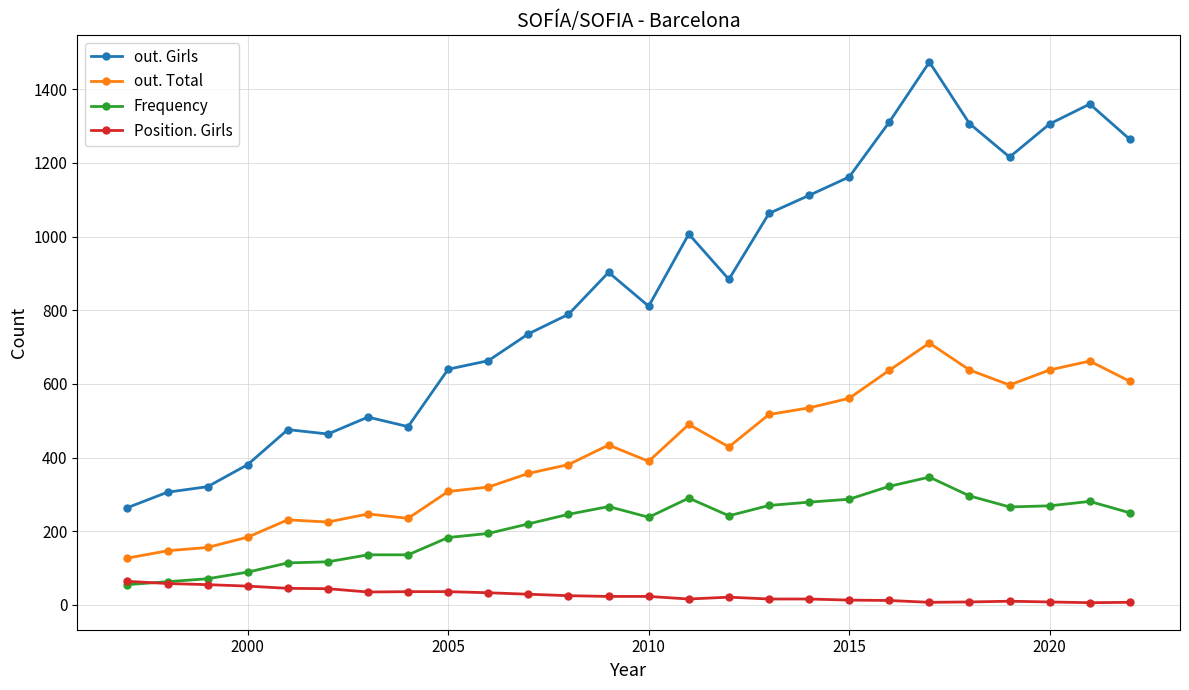

Which series has the largest total across all categories?

out. Girls